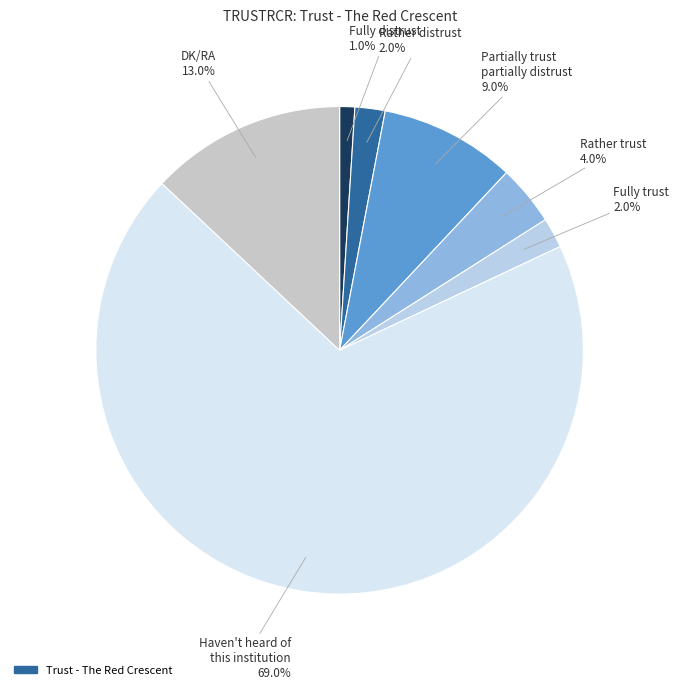

How many slices are in this pie chart?

7